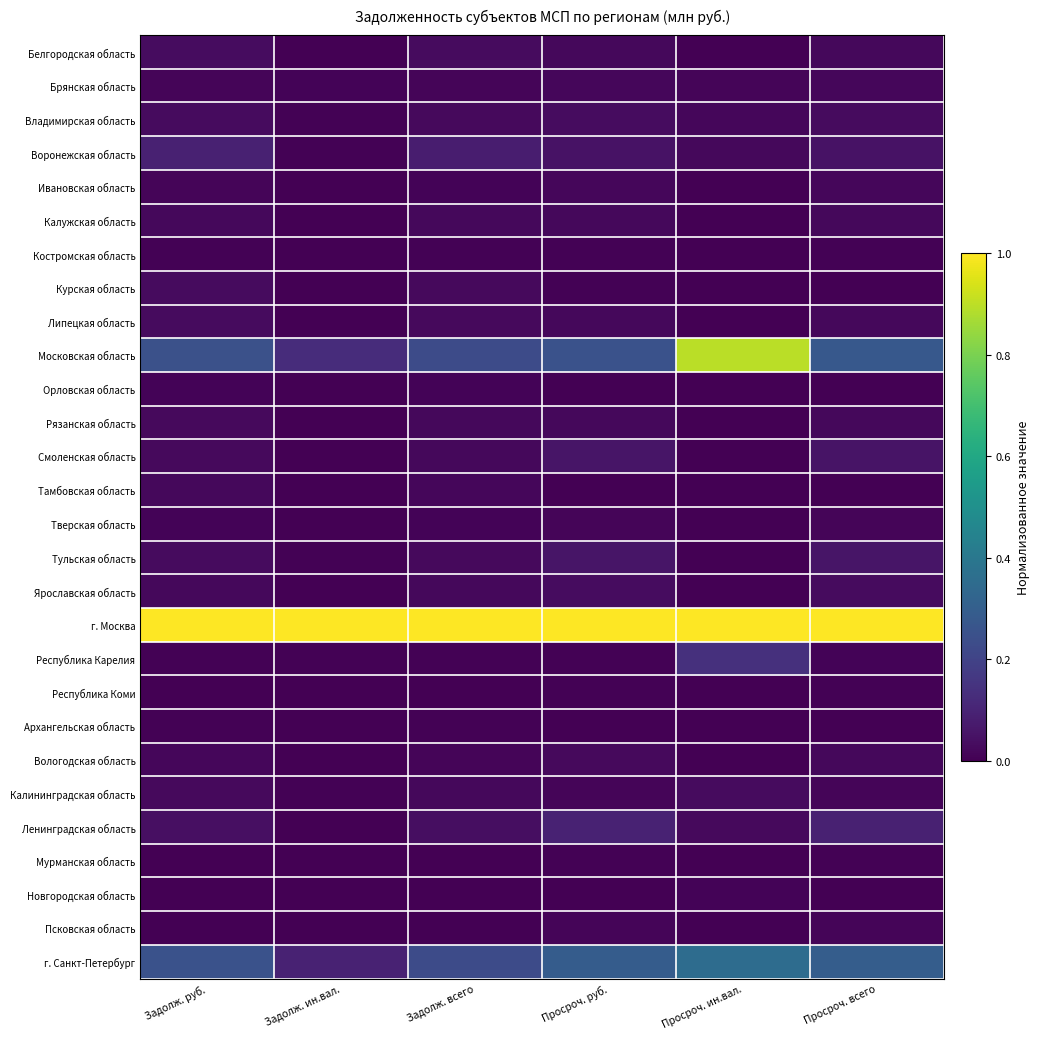

List the series in order of their peak value, highest first.

г. Москва, Московская область, г. Санкт-Петербург, Республика Карелия, Ленинградская область, Воронежская область, Тульская область, Смоленская область, Белгородская область, Владимирская область, Ярославская область, Курская область, Липецкая область, Калининградская область, Рязанская область, Вологодская область, Калужская область, Тамбовская область, Брянская область, Ивановская область, Псковская область, Тверская область, Орловская область, Новгородская область, Архангельская область, Республика Коми, Мурманская область, Костромская область